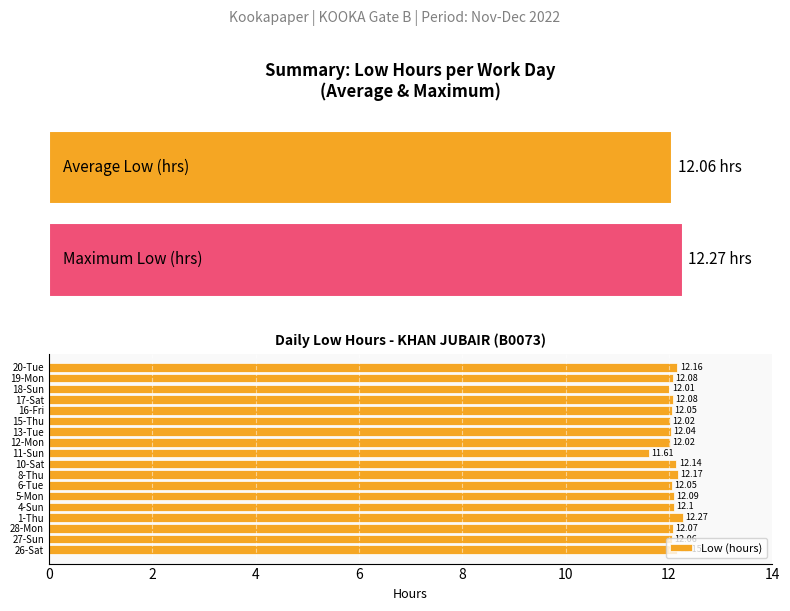

Reading left to right, what are all the values shown in this chart?

12.2	12.1	12.1	12.3	12.1	12.1	12.1	12.2	12.1	11.6	12.0	12.0	12.0	12.1	12.1	12.0	12.1	12.2